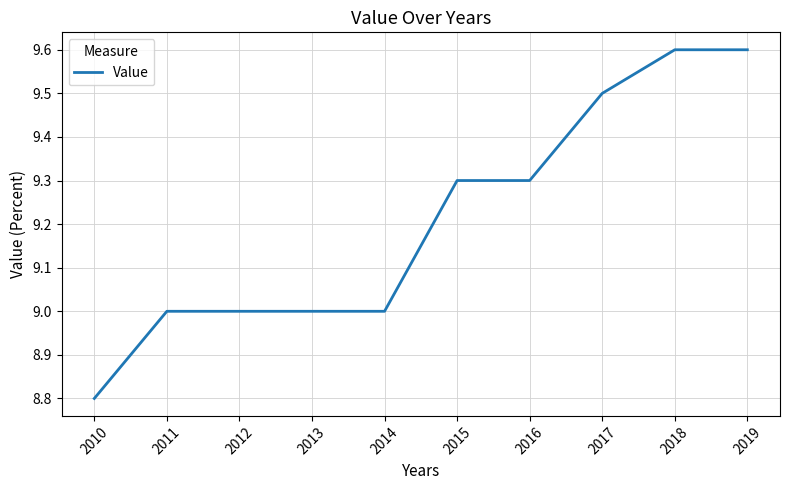

Reading left to right, what are all the values shown in this chart?

2010=8.8	2011=9.0	2012=9.0	2013=9.0	2014=9.0	2015=9.3	2016=9.3	2017=9.5	2018=9.6	2019=9.6